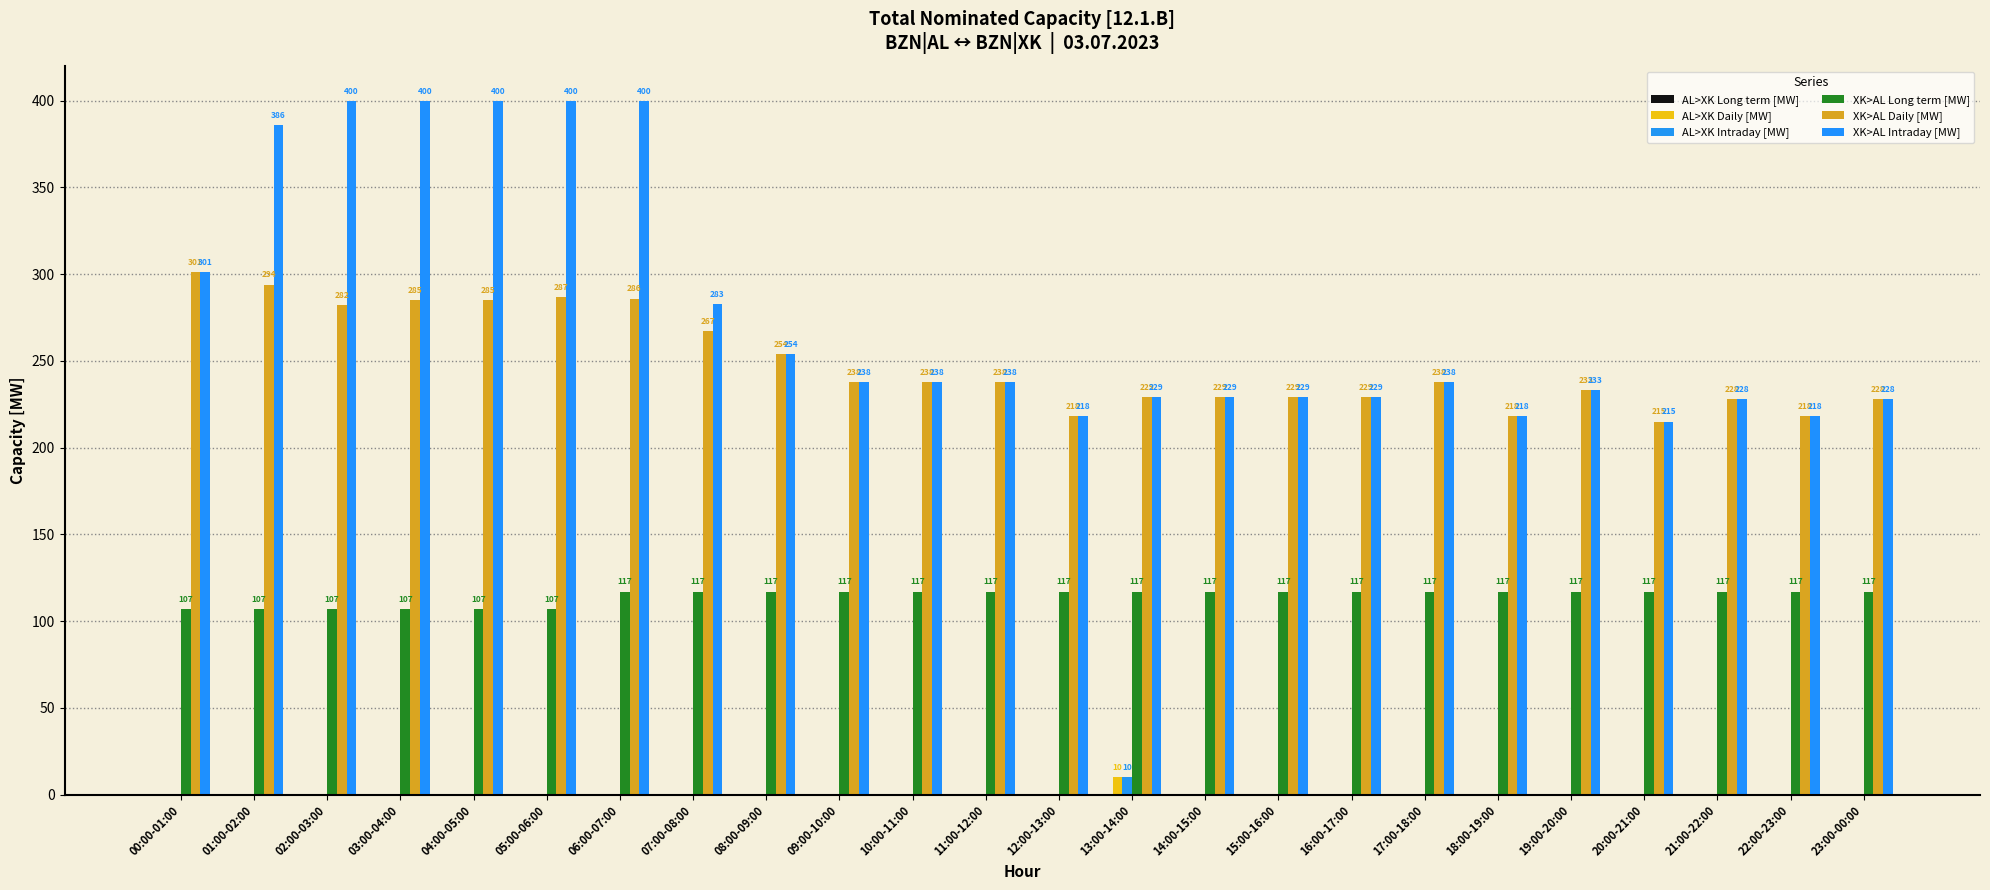

How many distinct data groups are displayed?

5